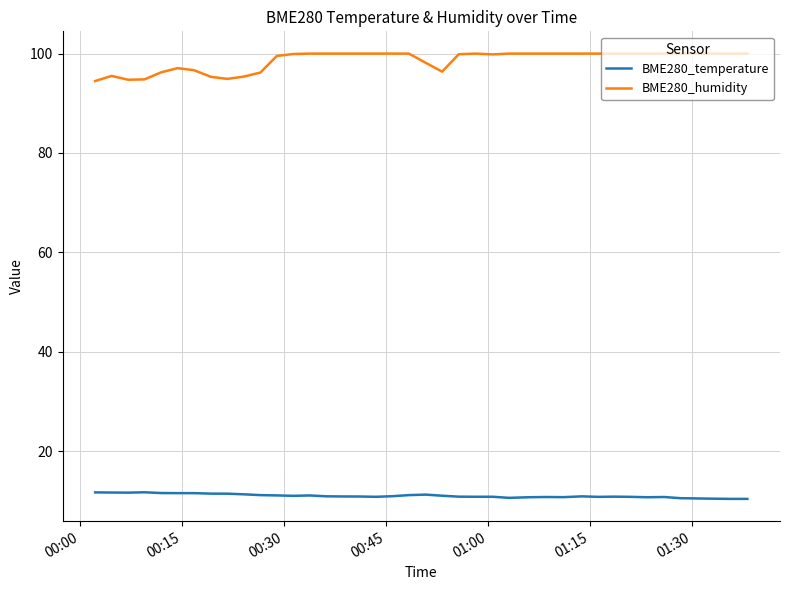

Which series has the largest total across all categories?

BME280_humidity